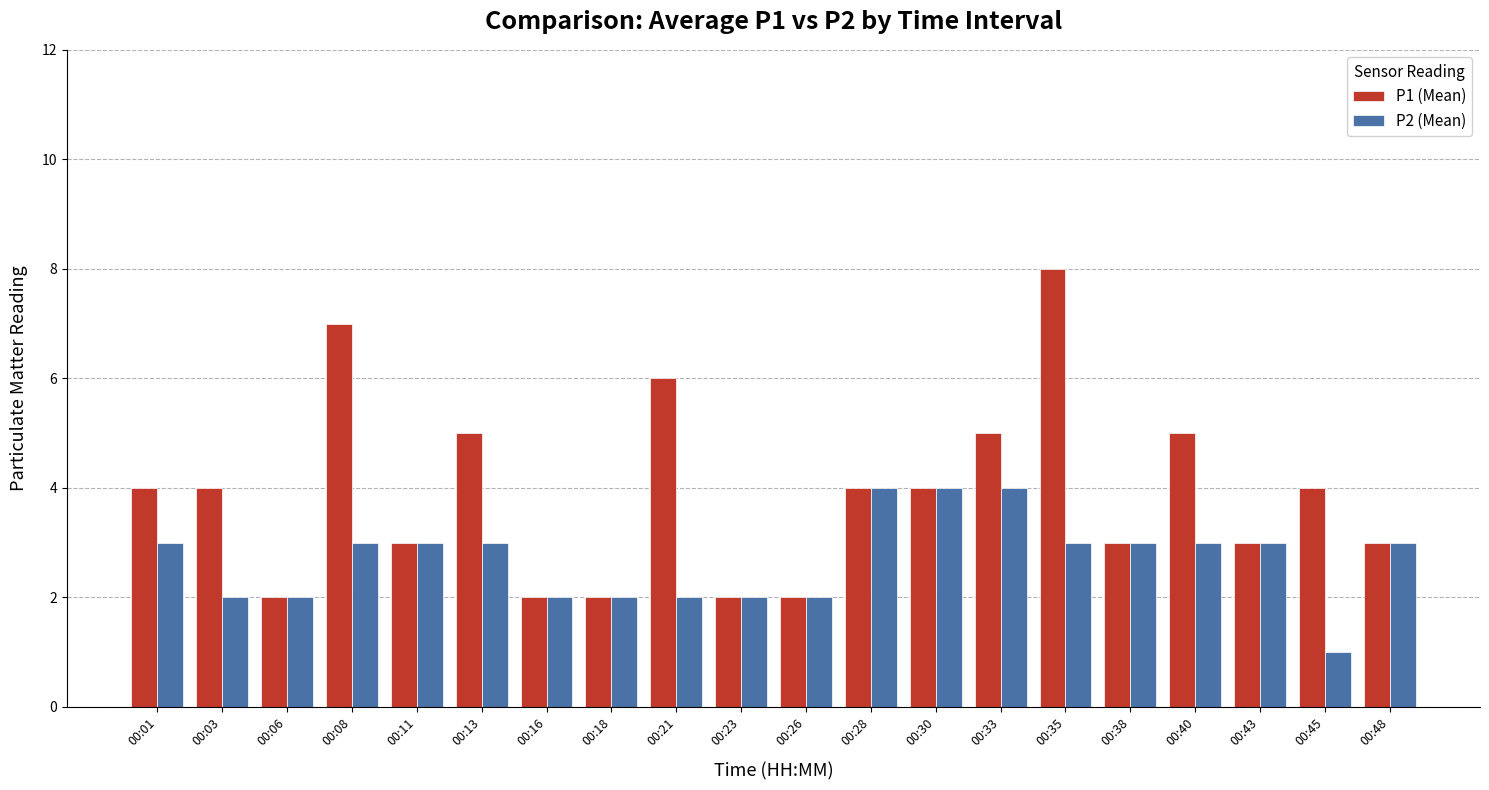

The value of P2 (Mean) at 00:26 is 2. True or false?

True